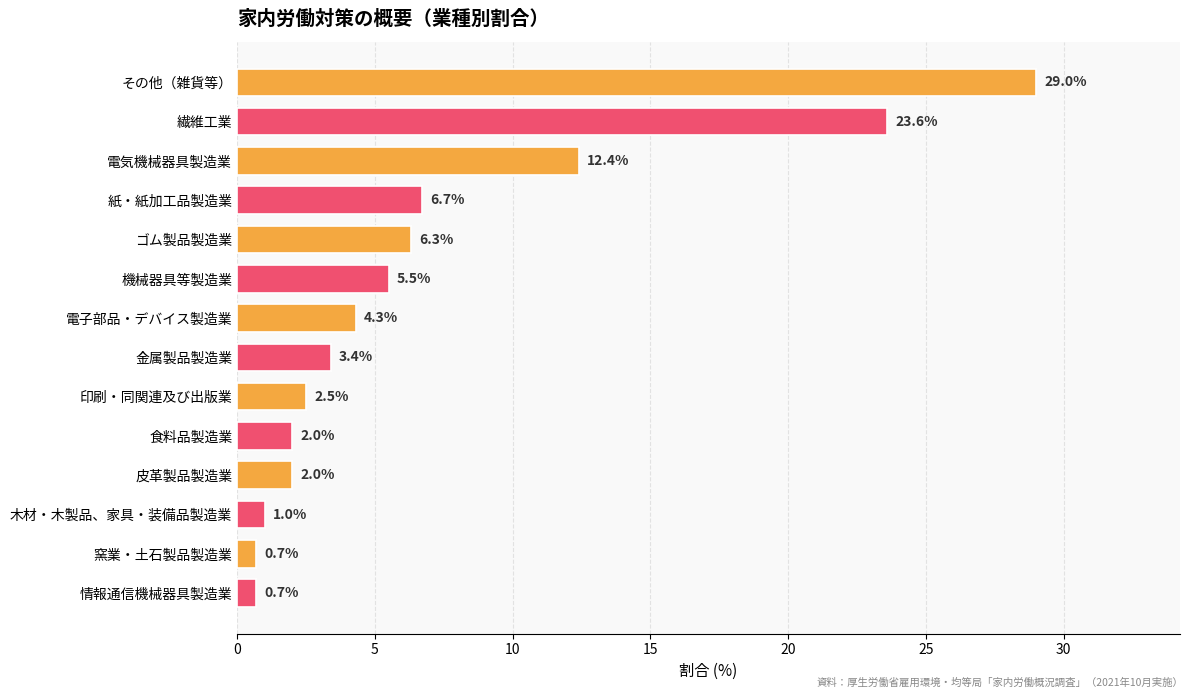

Where is the data nearest to the value 14?

電気機械器具製造業